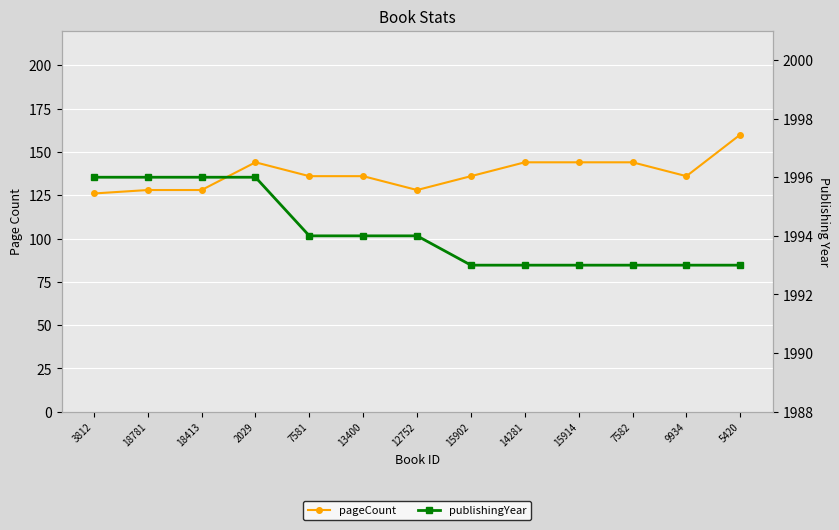

List the labels in order of pageCount value, largest first.

5420, 2029, 14281, 15914, 7582, 7581, 13400, 15902, 9934, 18781, 18413, 12752, 3812